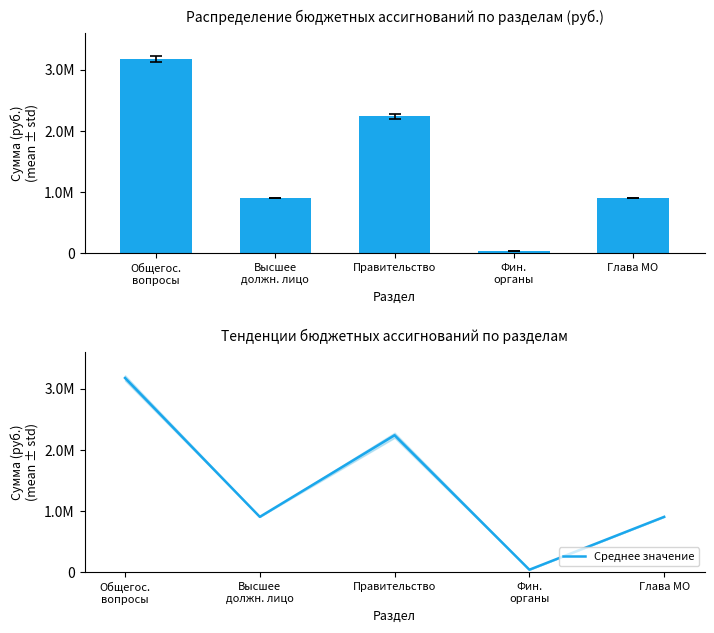

List the labels in order of value, largest first.

Общегос.
вопросы, Правительство, Высшее
должн. лицо, Глава МО, Фин.
органы